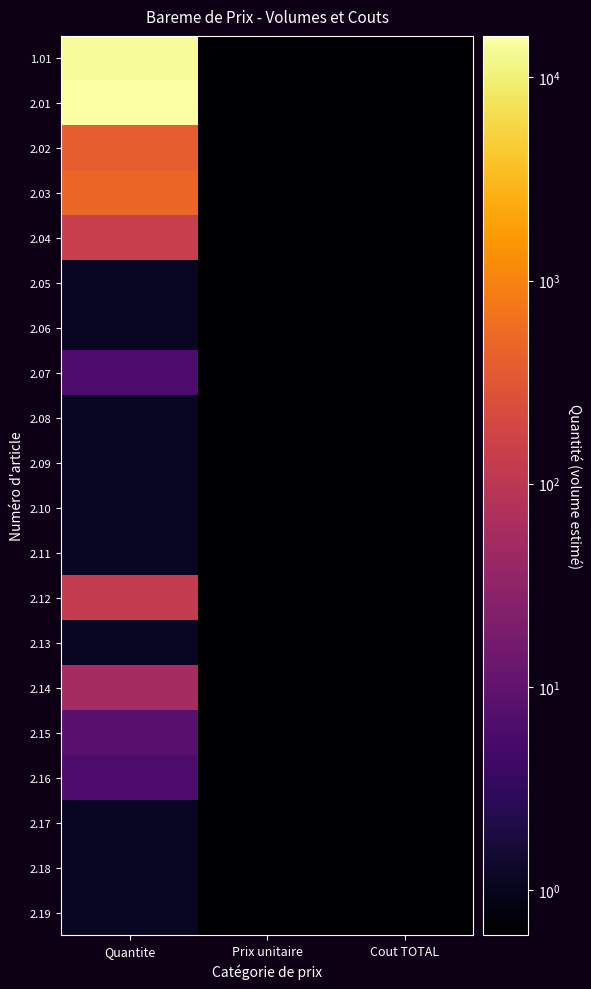

At Quantite, list the series in order from smallest to largest.

2.05, 2.06, 2.08, 2.09, 2.10, 2.11, 2.13, 2.17, 2.18, 2.19, 2.07, 2.16, 2.15, 2.14, 2.12, 2.04, 2.02, 2.03, 1.01, 2.01